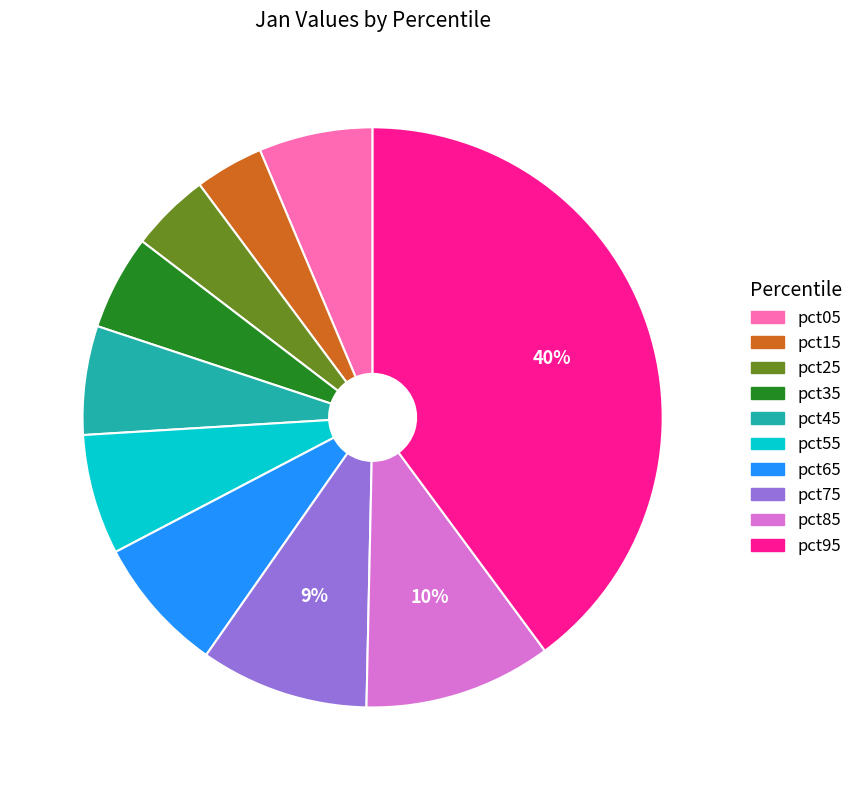

Which category has the biggest portion of the pie?

pct95